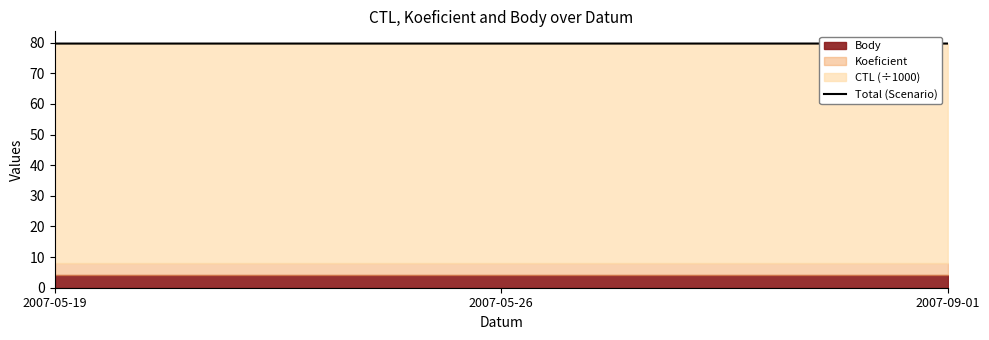

Read the value at 2007-05-19.

79.7